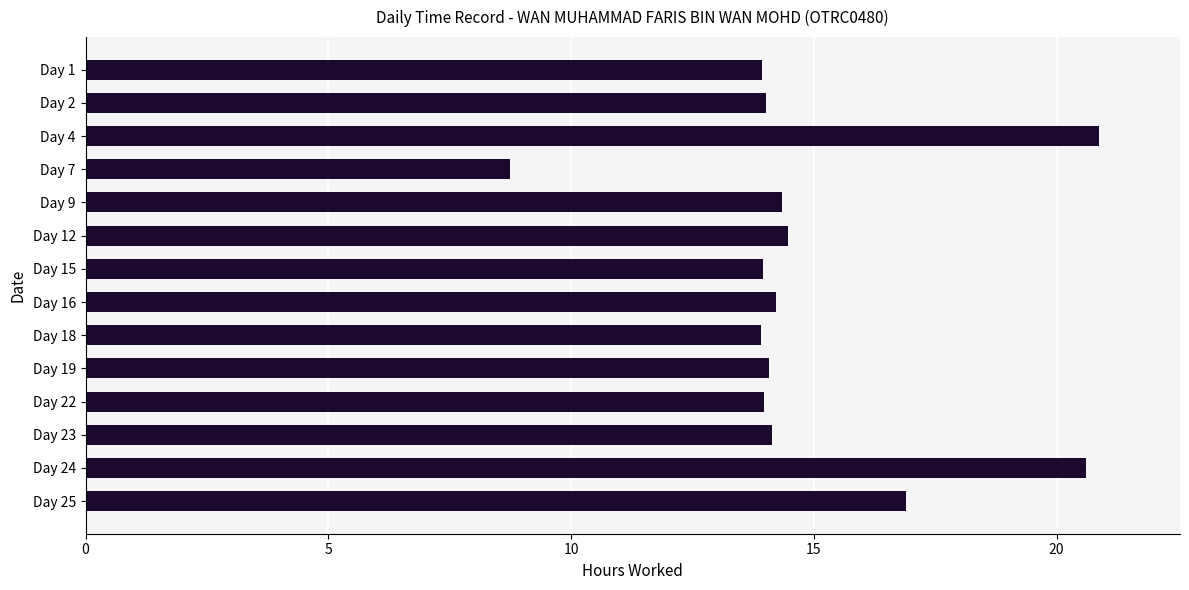

What is the change in value from Day 7 to Day 24?

+11.9